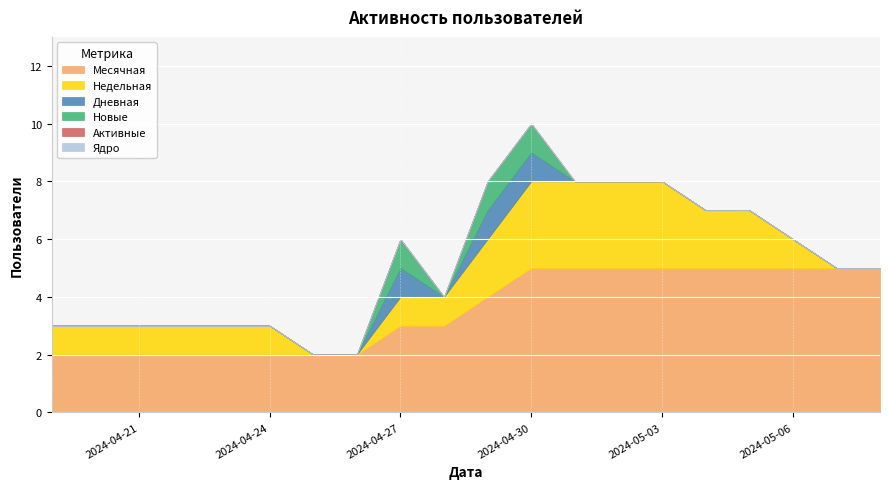

Which has a higher value, 2024-04-30 or 2024-04-24?

2024-04-30